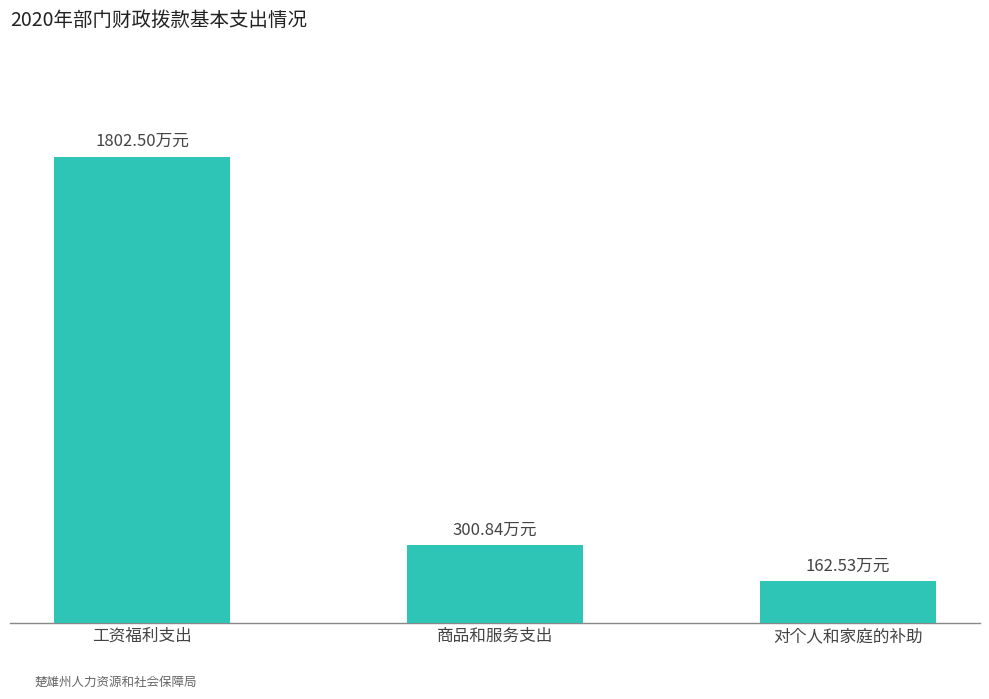

True or false: the data shows 162.5 at 对个人和家庭的补助.

True